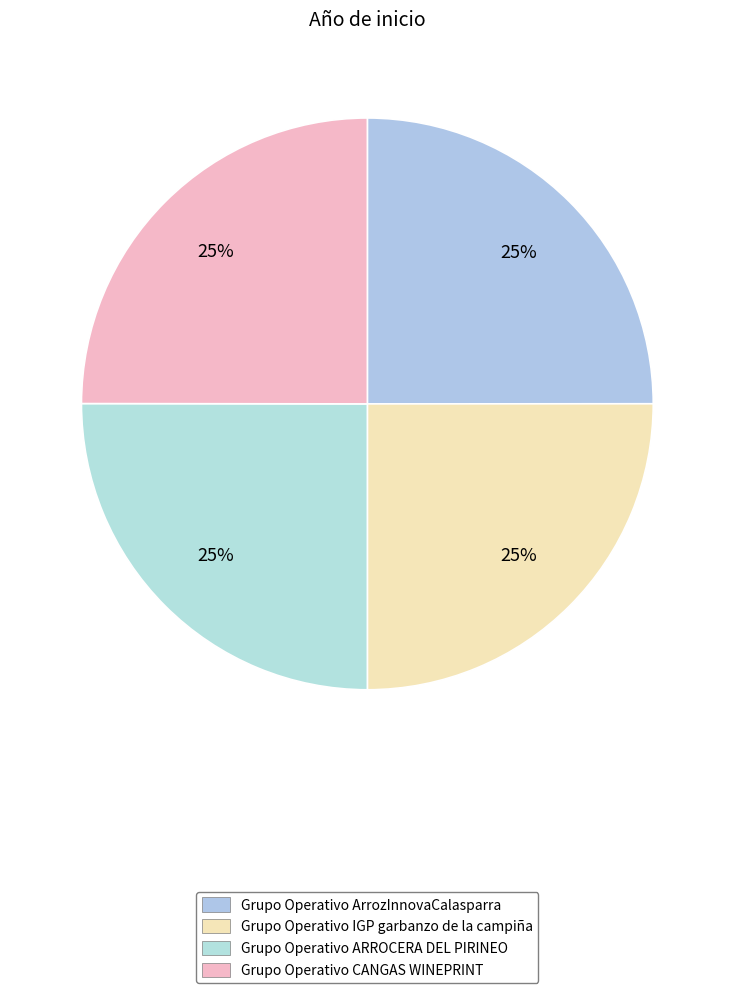

Rank the categories by value from highest to lowest.

Grupo Operativo ARROCERA DEL PIRINEO, Grupo Operativo IGP garbanzo de la campiña, Grupo Operativo ArrozInnovaCalasparra, Grupo Operativo CANGAS WINEPRINT